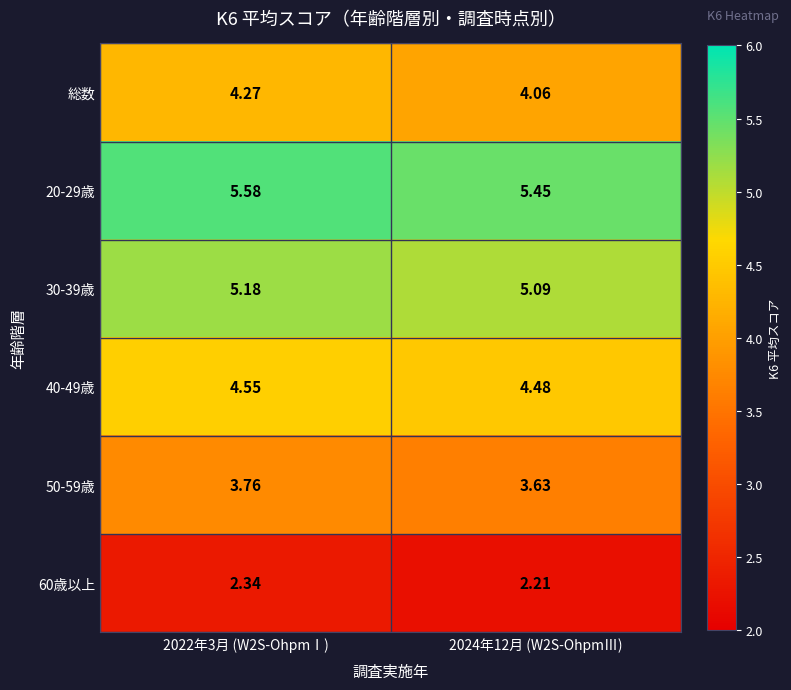

At which category is the sum across all series the highest?

2022年3月 (W2S-OhpmⅠ)